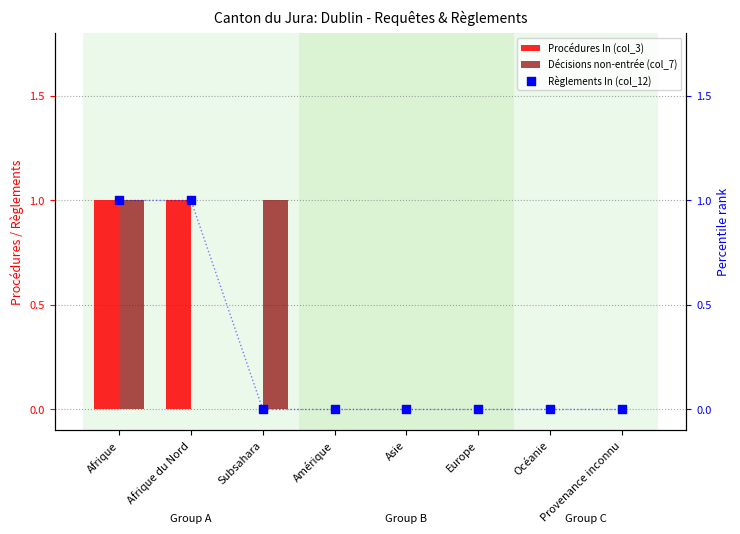

Which series contains the lowest Y value?

Procédures In (col_3)